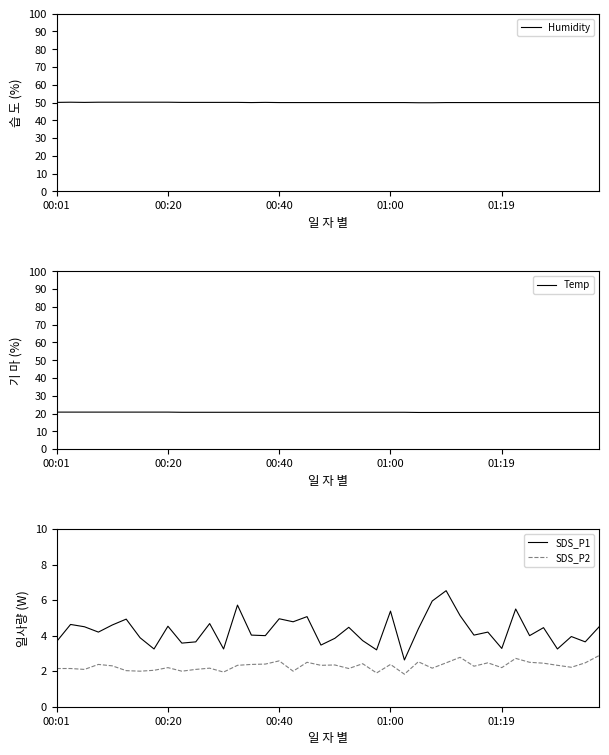

What is the highest value of the Humidity series?

50.2